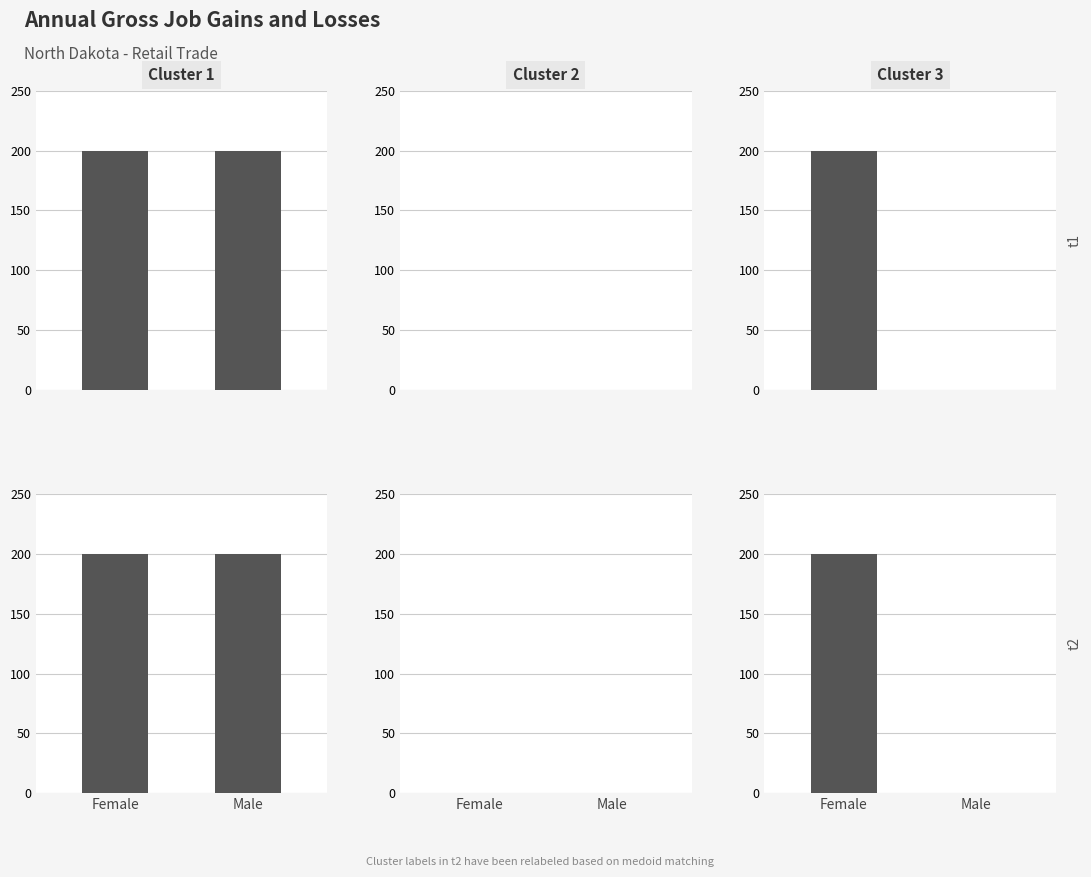

What is the greatest value displayed?

200